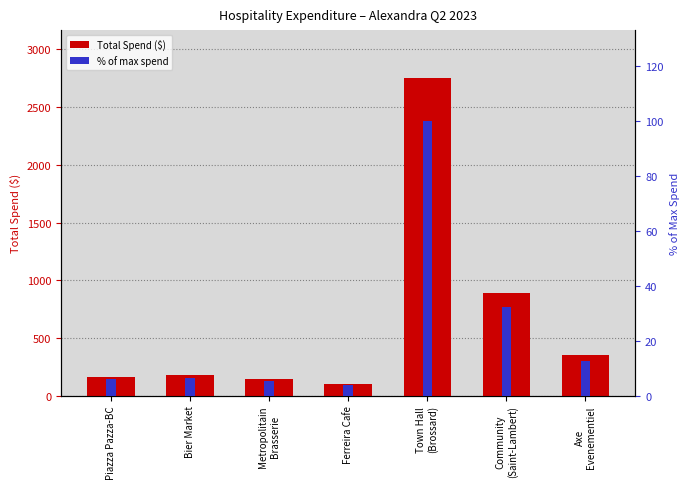

Which has a higher value, Ferreira Cafe or Community
(Saint-Lambert)?

Community
(Saint-Lambert)